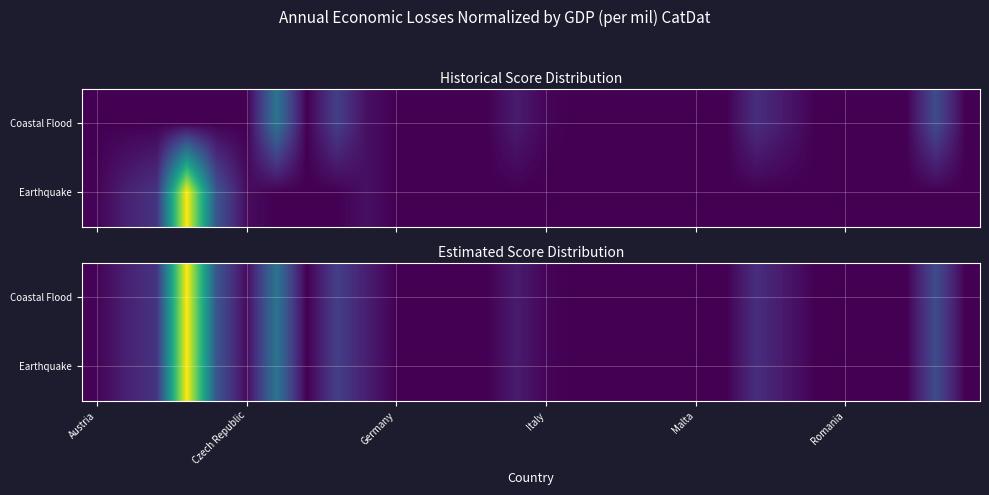

What is the difference between the maximum and minimum values in the Coastal Flood series?

2.5